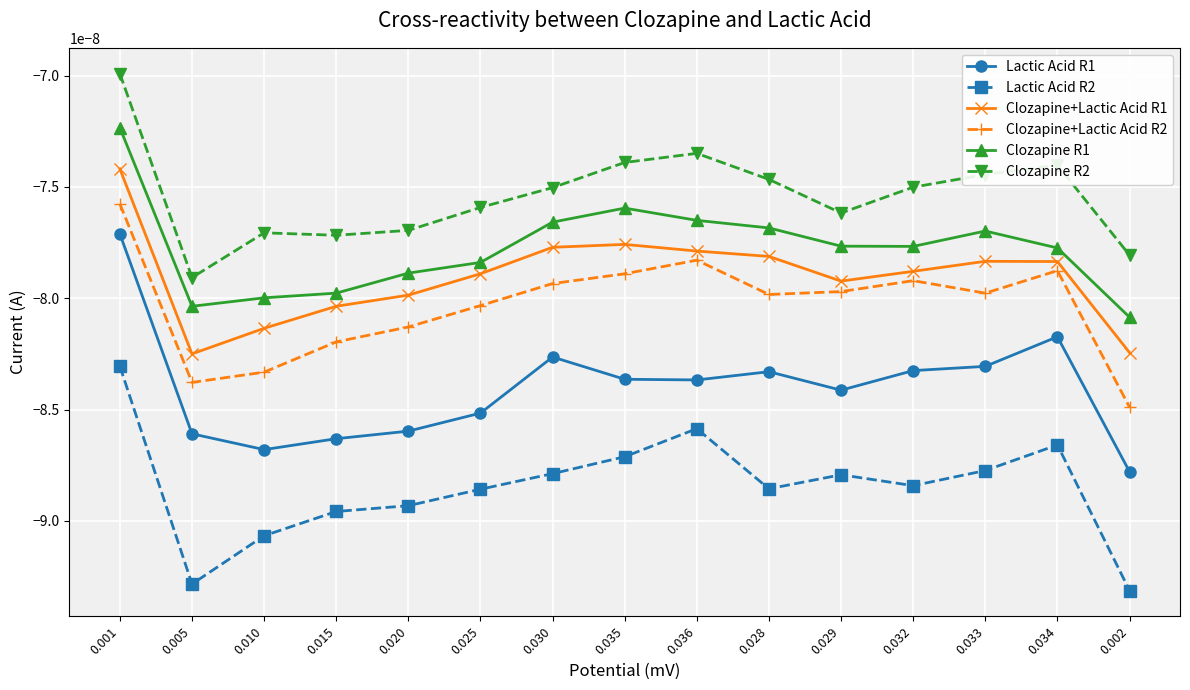

True or false: Lactic Acid R1 and Clozapine+Lactic Acid R1 intersect in this chart.

False